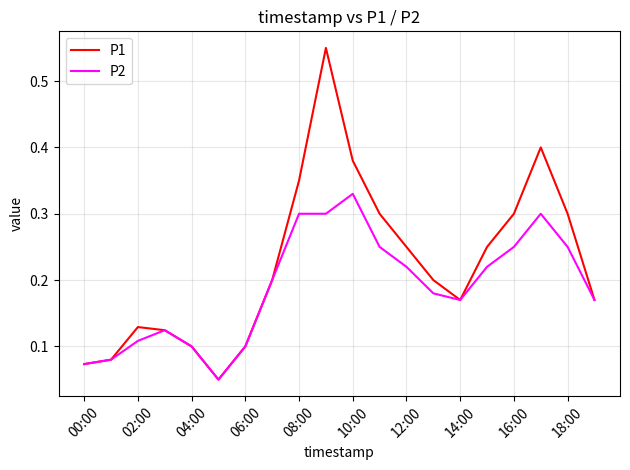

Which series has the largest range (max minus min)?

P1